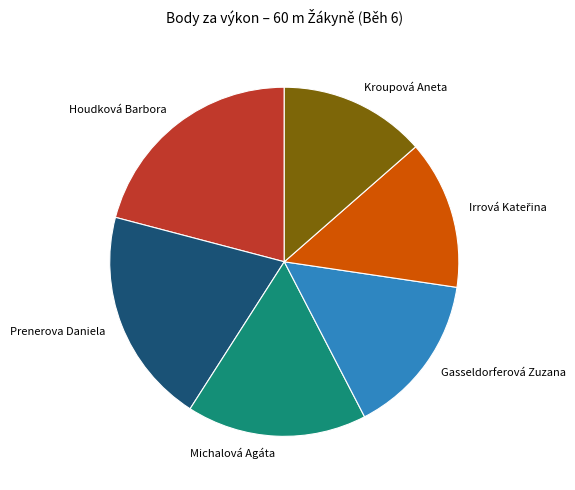

Is there a majority slice in this chart?

No